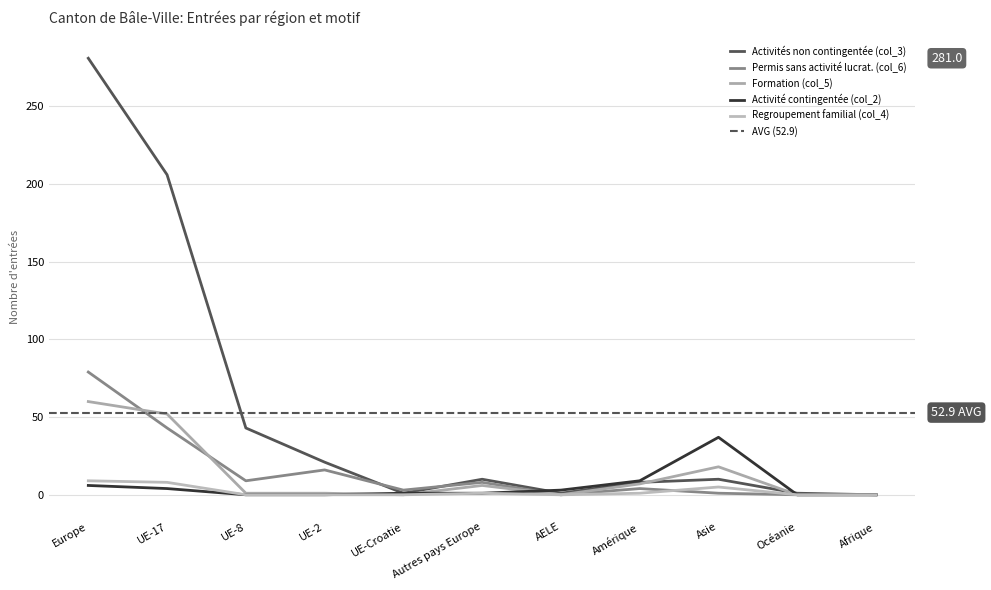

Reading left to right, transcribe all the data shown in this chart.

Activités non contingentée (col_3): Europe=281	UE-17=206	UE-8=43	UE-2=21	UE-Croatie=1	Autres pays Europe=10	AELE=1	Amérique=8	Asie=10	Océanie=1	Afrique=0
Permis sans activité lucrat. (col_6): Europe=79	UE-17=43	UE-8=9	UE-2=16	UE-Croatie=3	Autres pays Europe=8	AELE=0	Amérique=4	Asie=1	Océanie=0	Afrique=0
Formation (col_5): Europe=60	UE-17=52	UE-8=1	UE-2=1	UE-Croatie=0	Autres pays Europe=6	AELE=0	Amérique=7	Asie=18	Océanie=0	Afrique=0
Activité contingentée (col_2): Europe=6	UE-17=4	UE-8=0	UE-2=0	UE-Croatie=1	Autres pays Europe=1	AELE=3	Amérique=9	Asie=37	Océanie=0	Afrique=0
Regroupement familial (col_4): Europe=9	UE-17=8	UE-8=0	UE-2=0	UE-Croatie=0	Autres pays Europe=1	AELE=0	Amérique=1	Asie=5	Océanie=0	Afrique=0